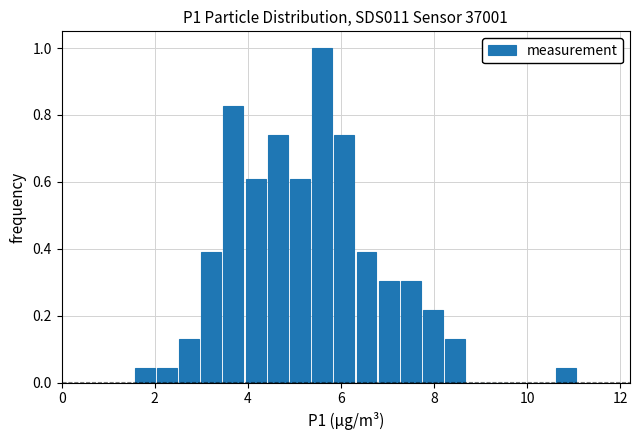

Read against the x-axis, roughly where is the centre of the tallest bar?

5.6